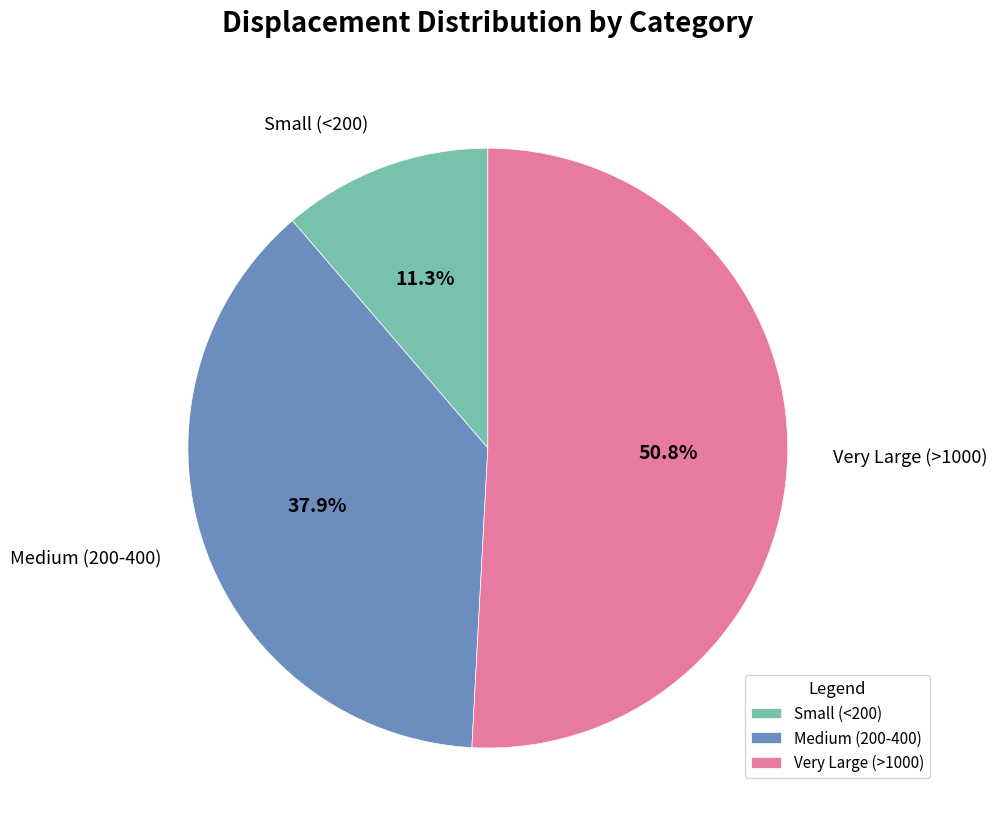

What percentage is NOT represented by Very Large (>1000)?

49.2%